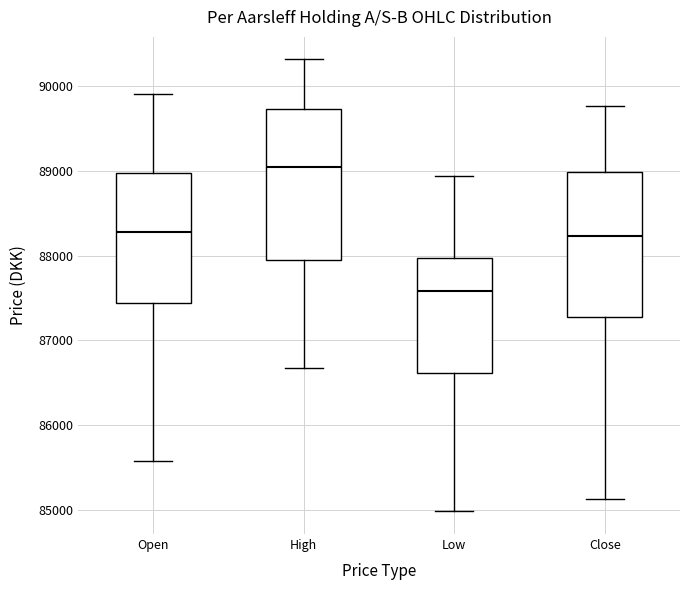

Which box's median line is the lowest?

Low